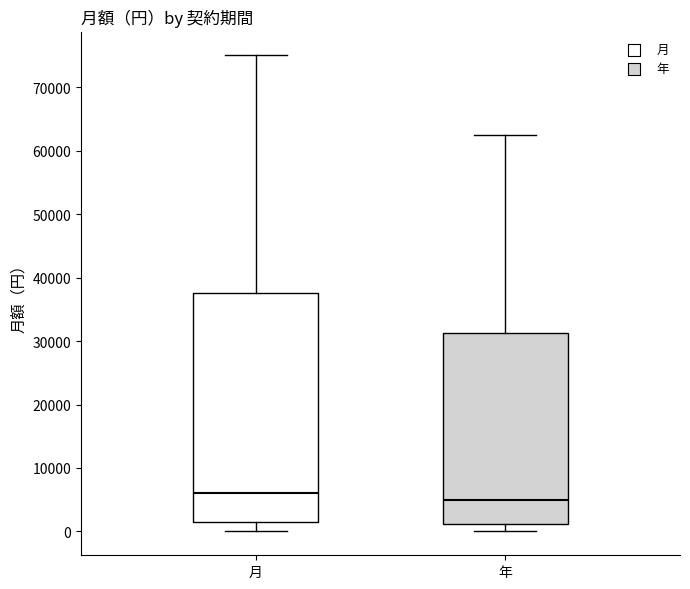

Comparing the boxes themselves (not the whiskers), which one is the tallest?

月